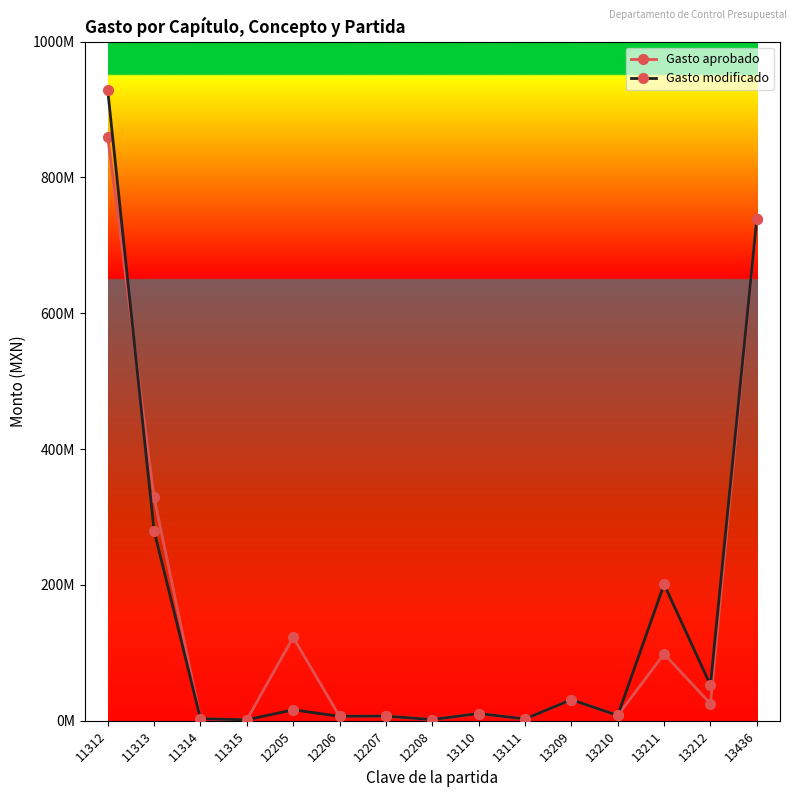

At which category does Gasto modificado reach its first local valley?

11315